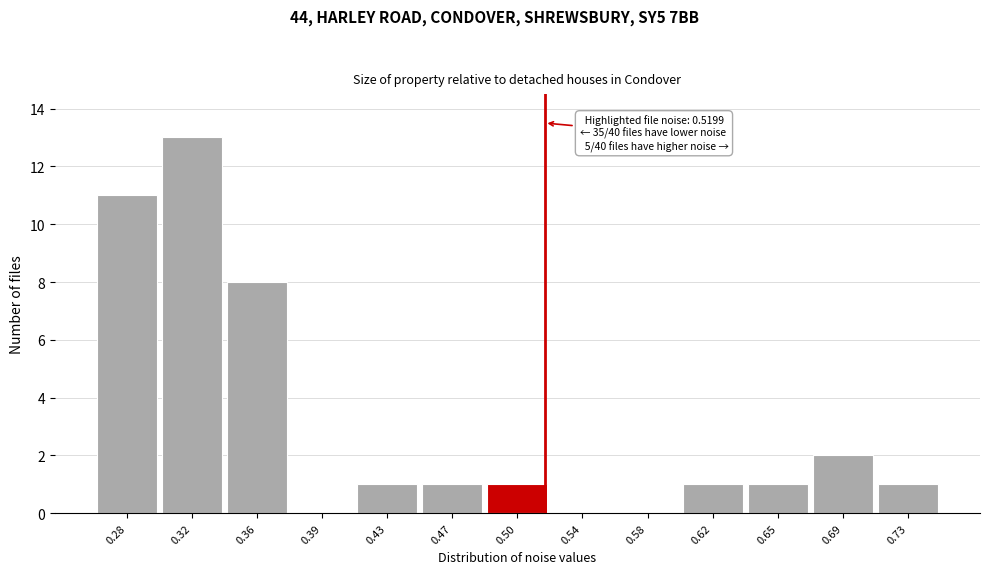

Over which range of the x-axis is the bar tallest?

0.300 to 0.335